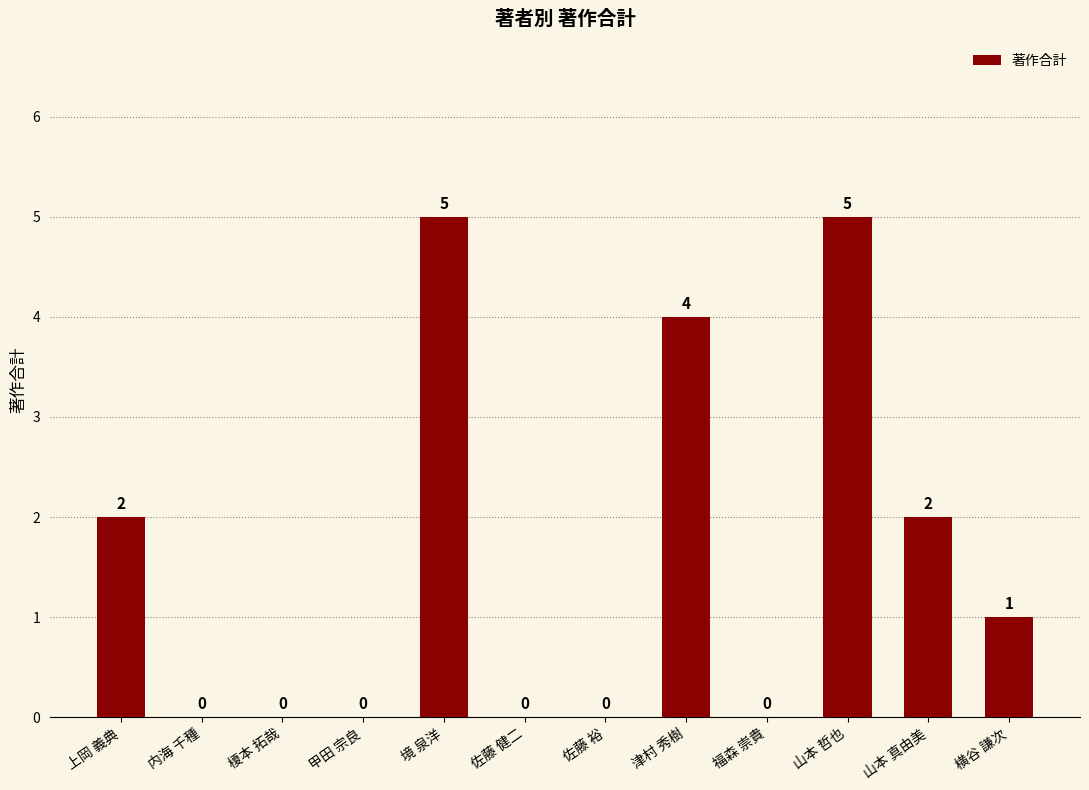

Does the chart contain stacked bars?

No